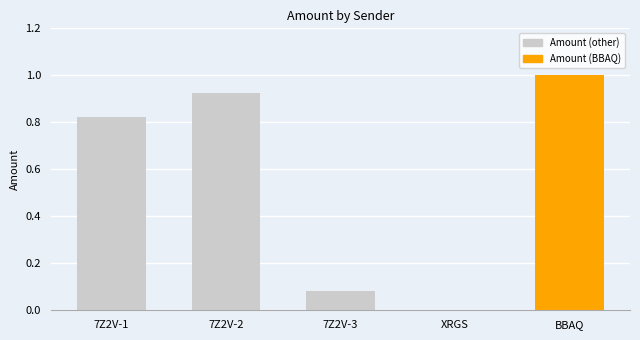

What is the average value?

0.6